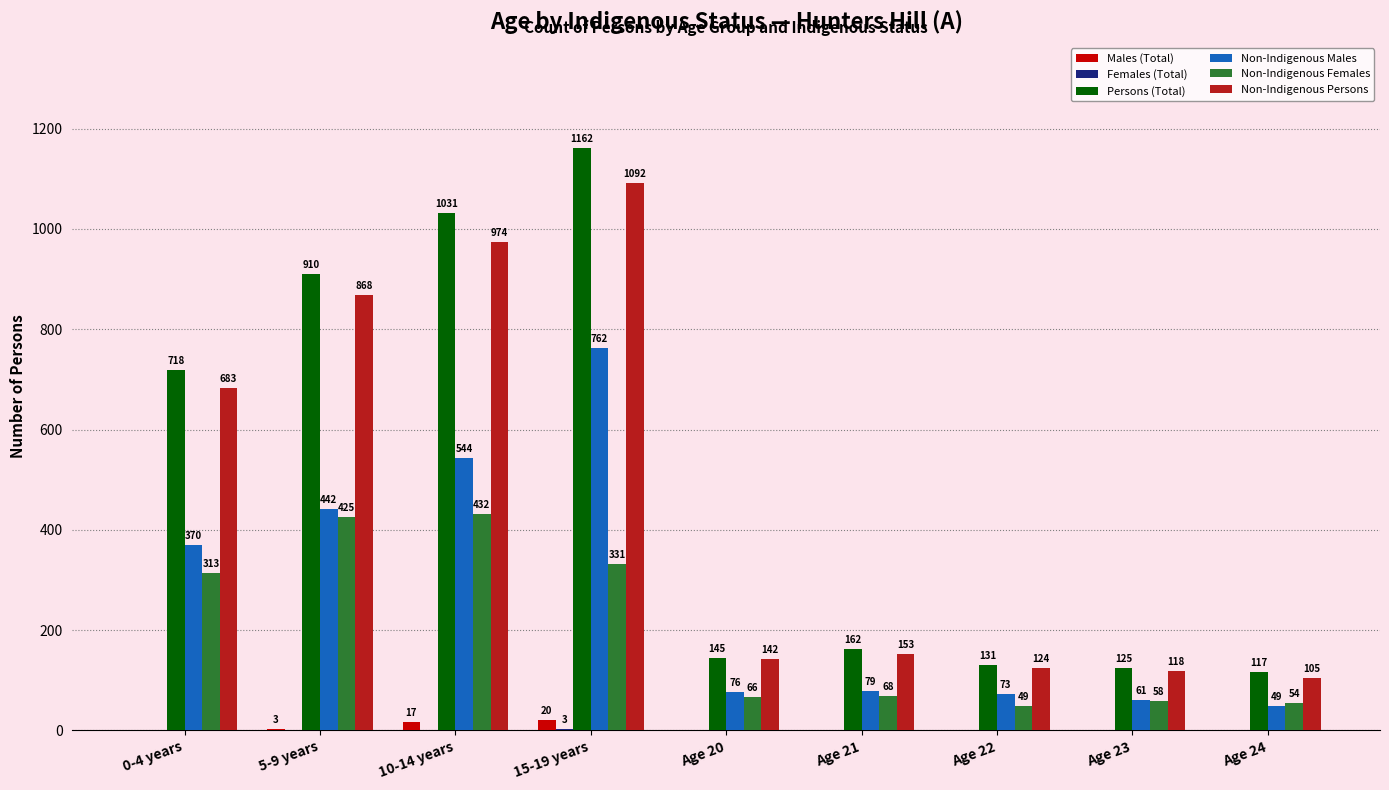

At which category is the sum across all series the highest?

15-19 years